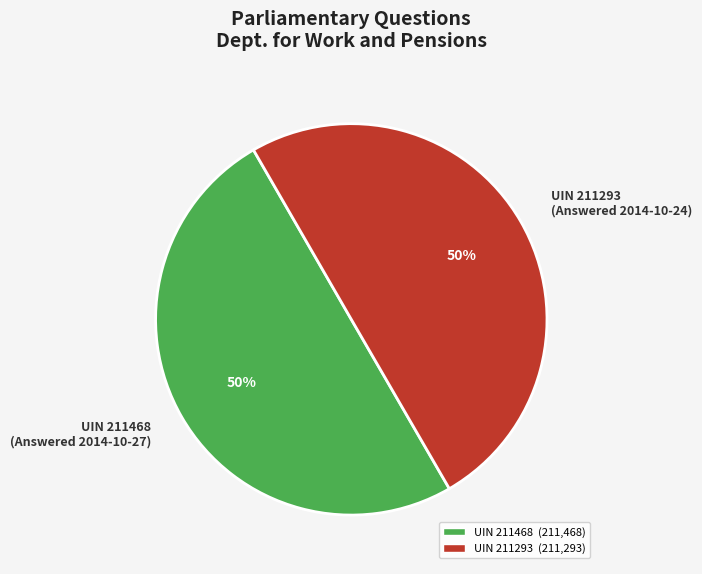

Do UIN 211293 (Answered 2014-10-24) and UIN 211468 (Answered 2014-10-27) together represent more than half of the pie?

Yes